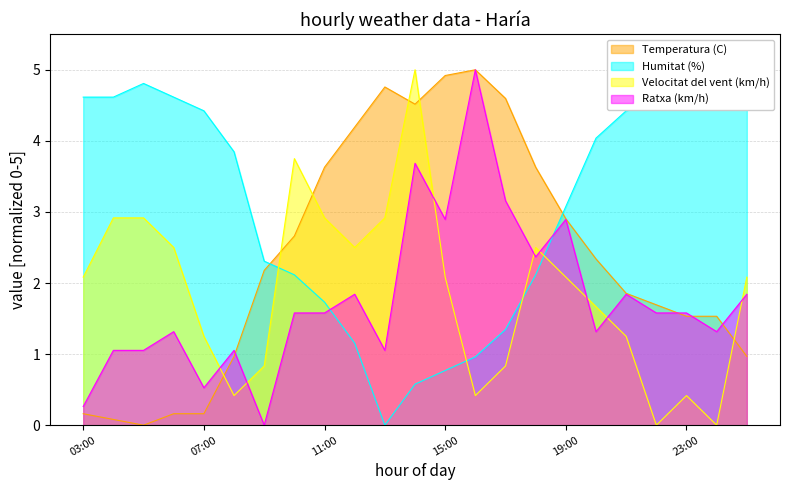

What is the approximate value of Velocitat del vent (km/h) at 06:00?

2.5